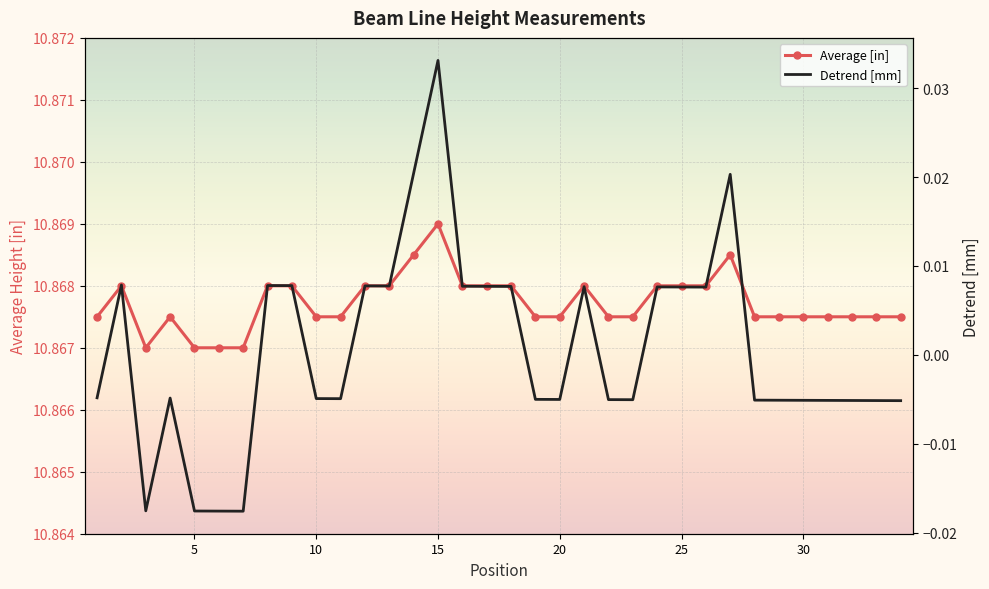

Is the value of Average [in] at 21 greater than the value of Detrend [mm] at 30?

Yes